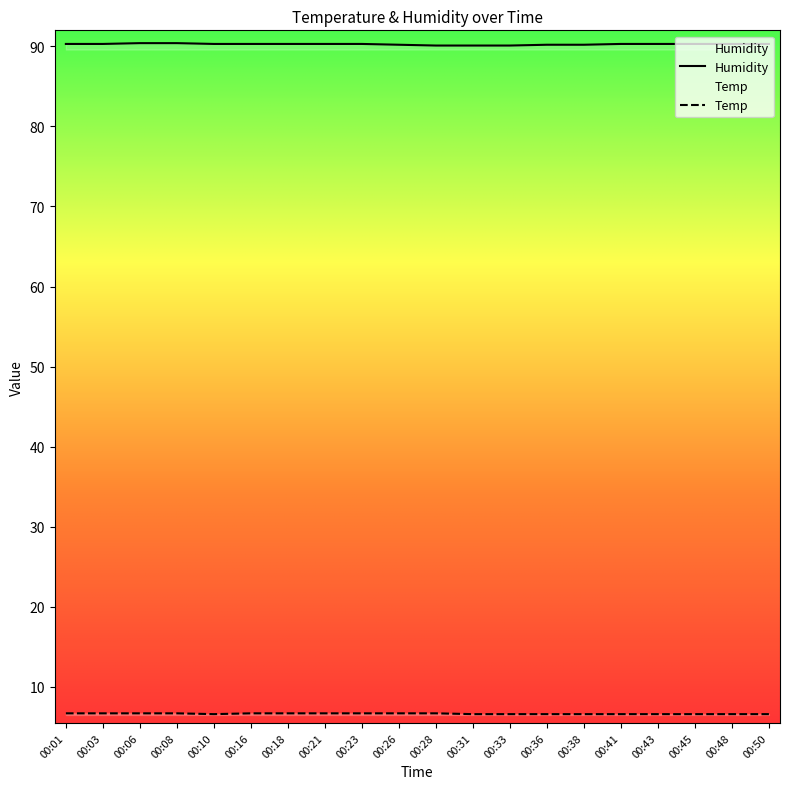

What is the sum of all Humidity values?

1805.3